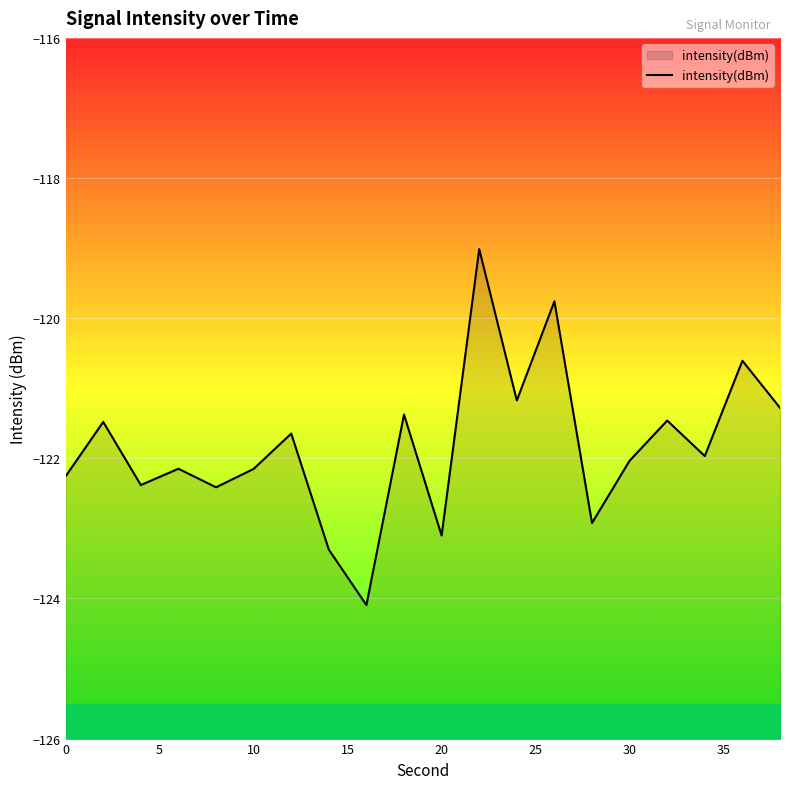

Does the chart display data point markers on the line(s)?

No